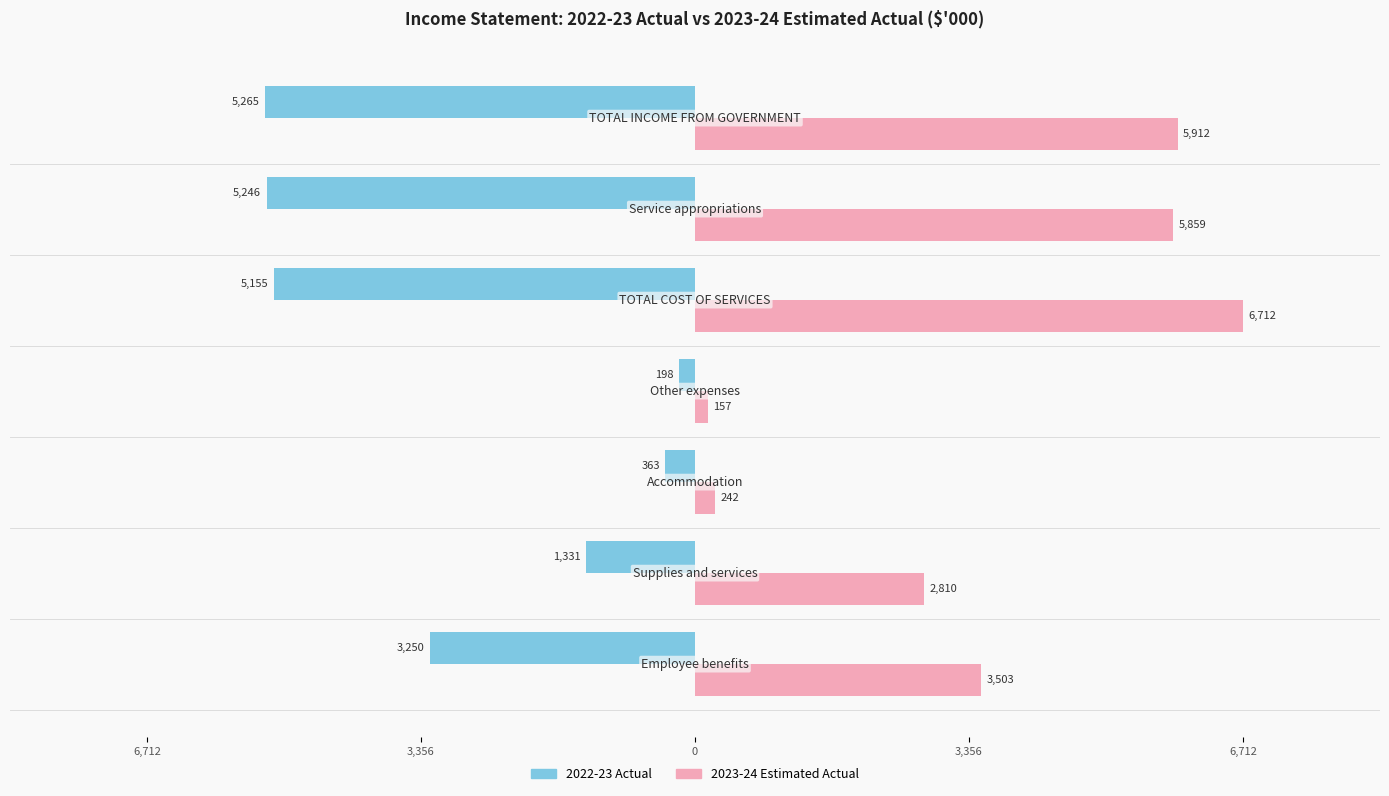

What are all the series names shown in the legend?

2022-23 Actual, 2023-24 Estimated Actual